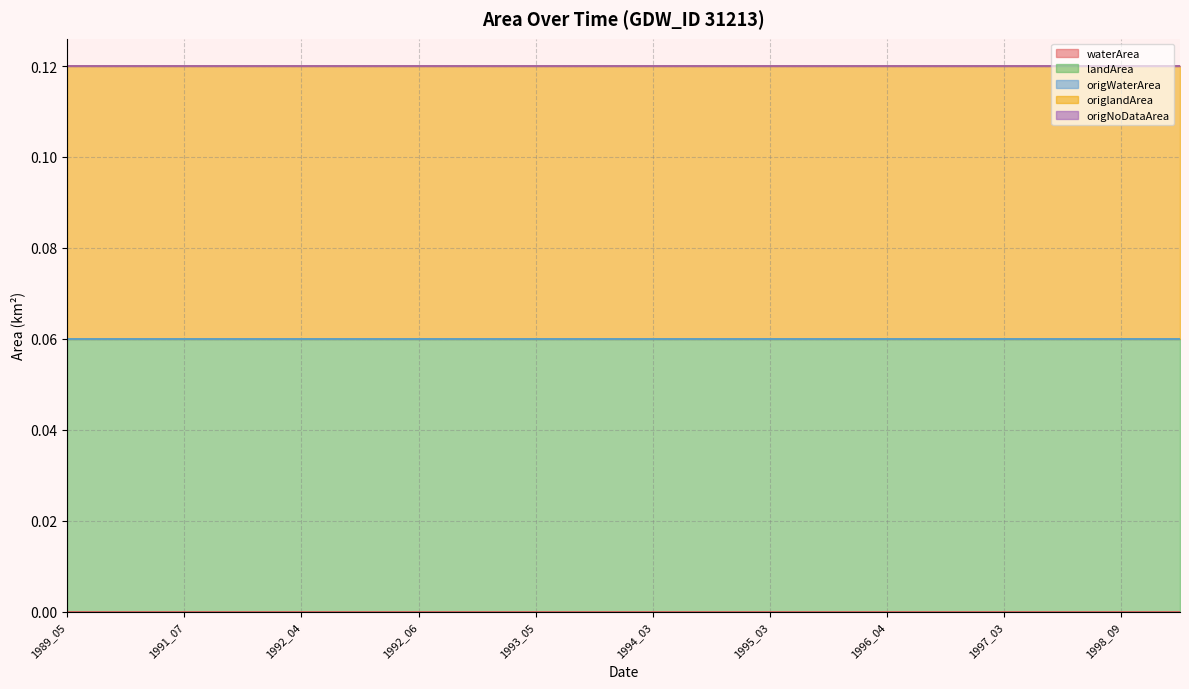

How many lines are shown in the chart?

5